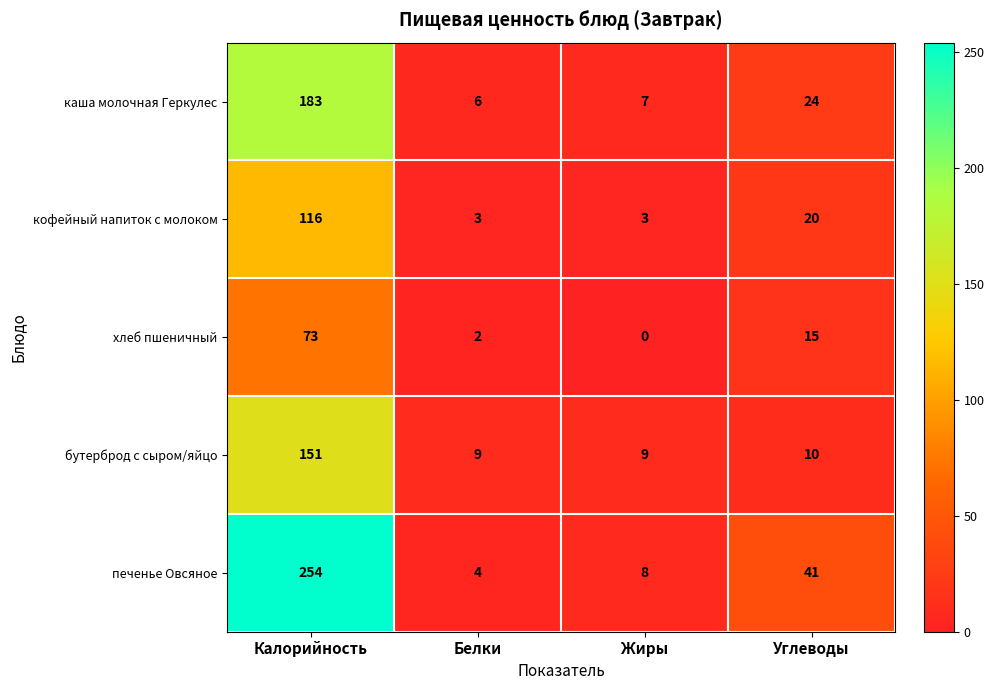

Reading right to left, extract all data points from this chart.

каша молочная Геркулес: 24	7	6	183
кофейный напиток с молоком: 20	3	3	116
хлеб пшеничный: 15	0	2	73
бутерброд с сыром/яйцо: 10	9	9	151
печенье Овсяное: 41	8	4	254